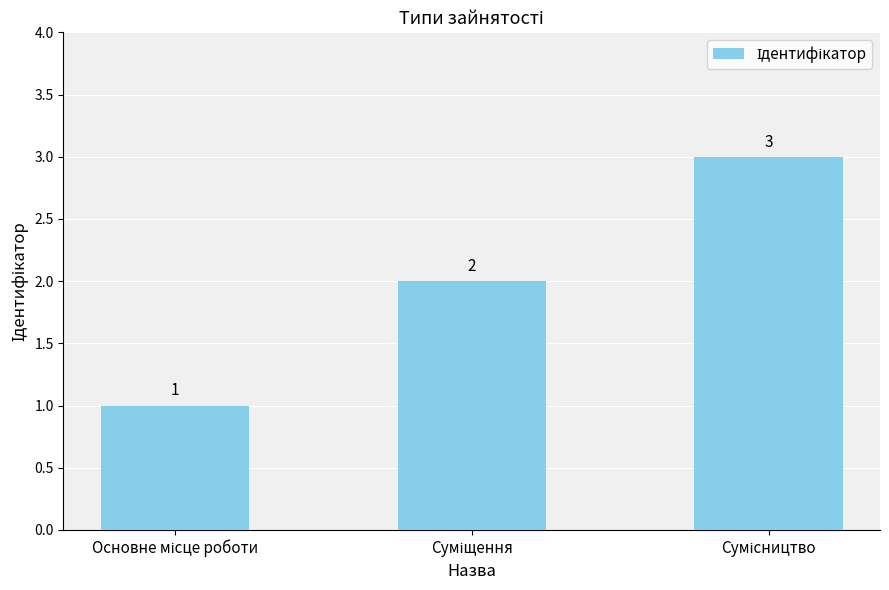

What is the sum of all values?

6